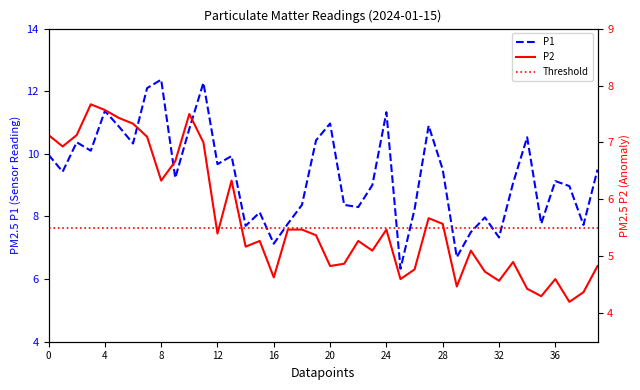

Is it true that P1 equals 1.5 at 32?

False